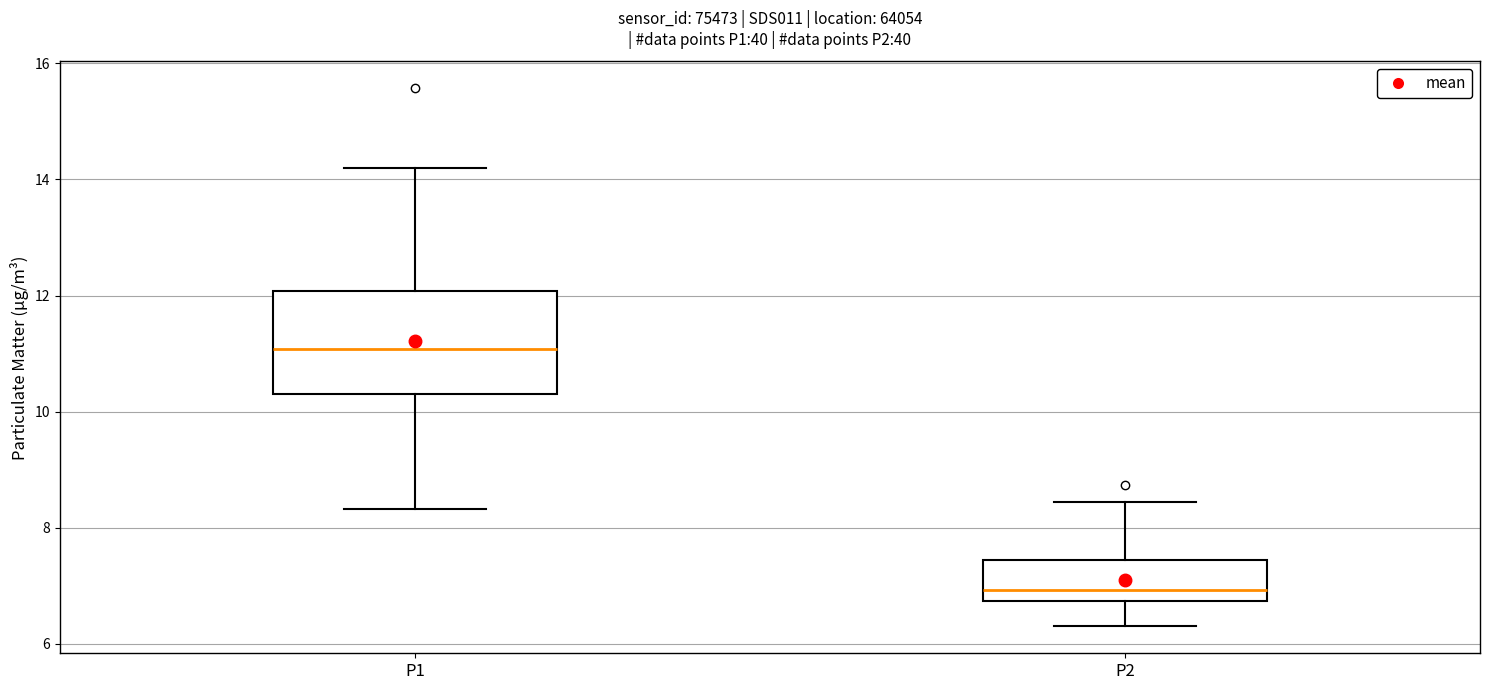

Comparing the boxes themselves (not the whiskers), which one is the tallest?

P1